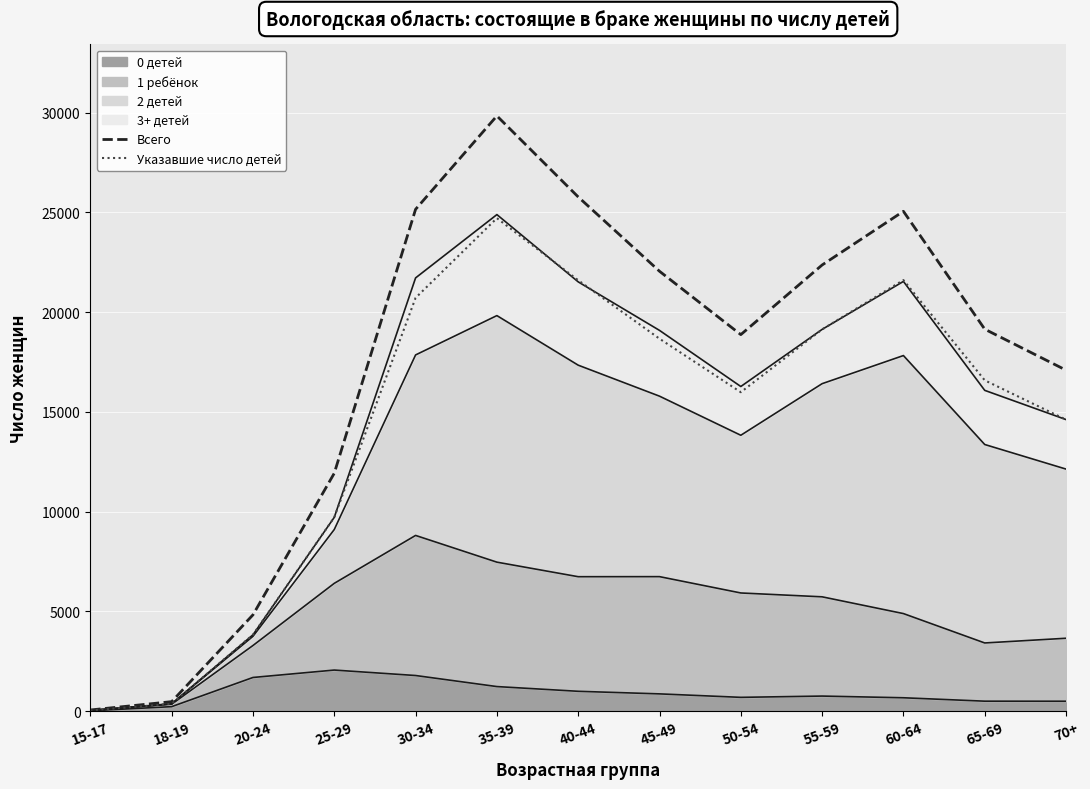

What is the label of the 11th point from the right?

20-24